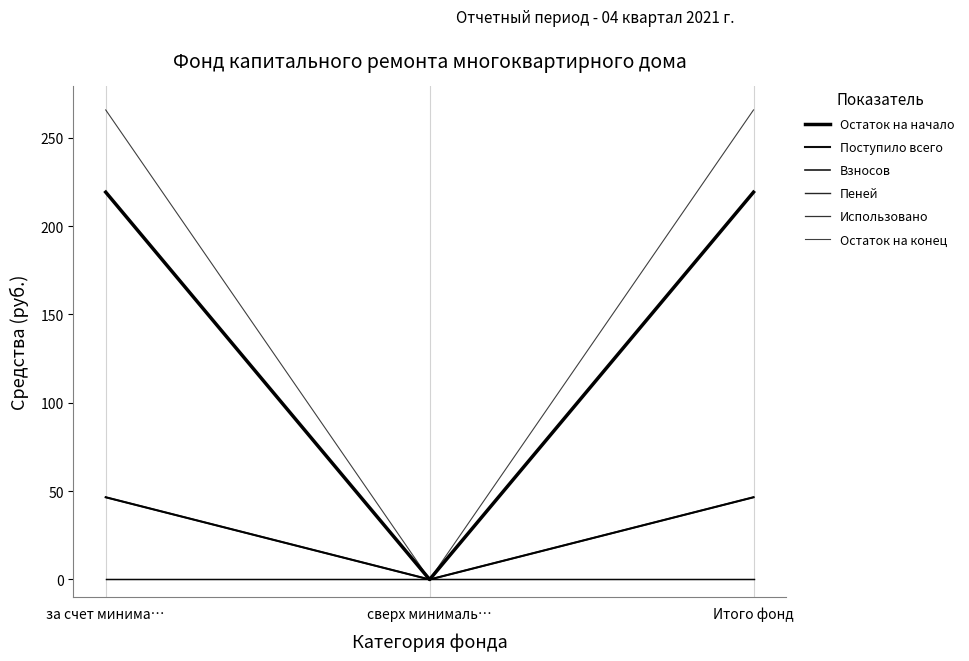

Is this an area chart (filled region under the line)?

No